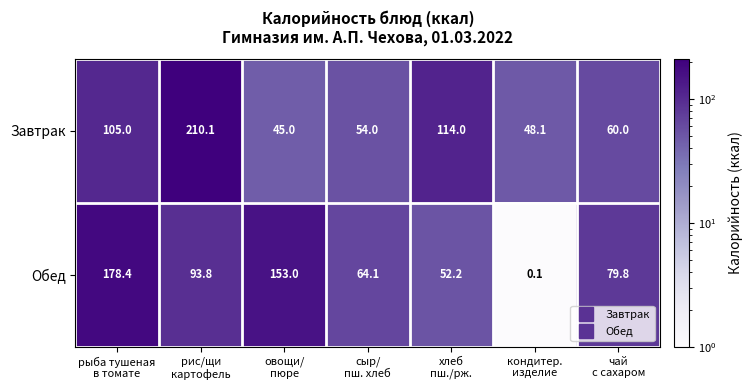

What is the total value across all series at кондитер.
изделие?

48.2